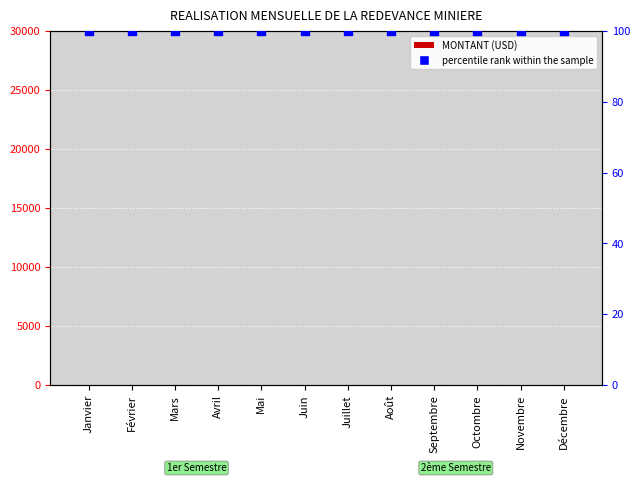

At how many categories does at least one series exceed 52?

12